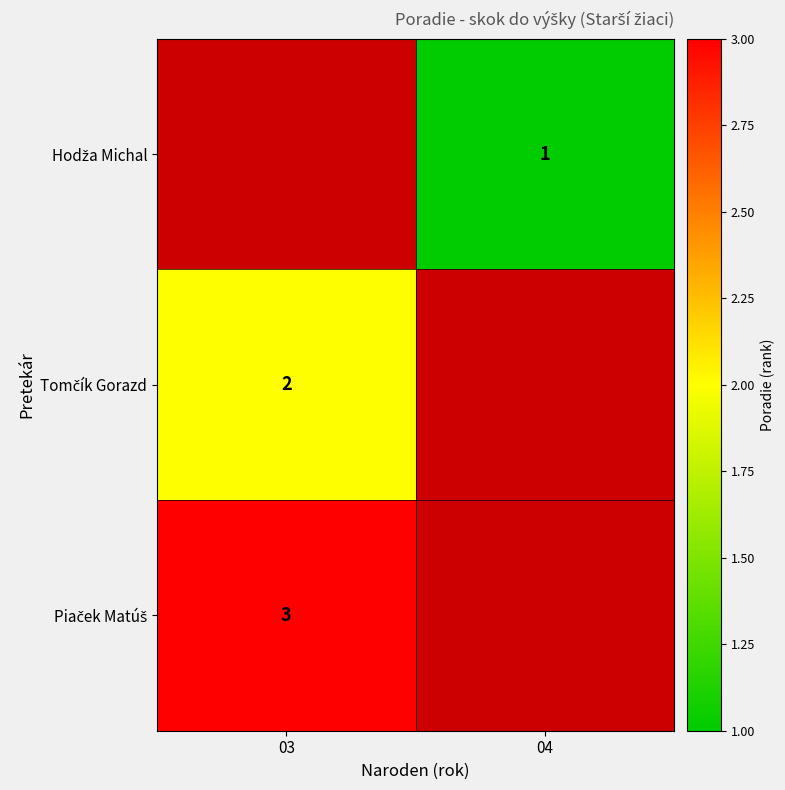

What value does the Piaček Matúš series have at 03?

3.0